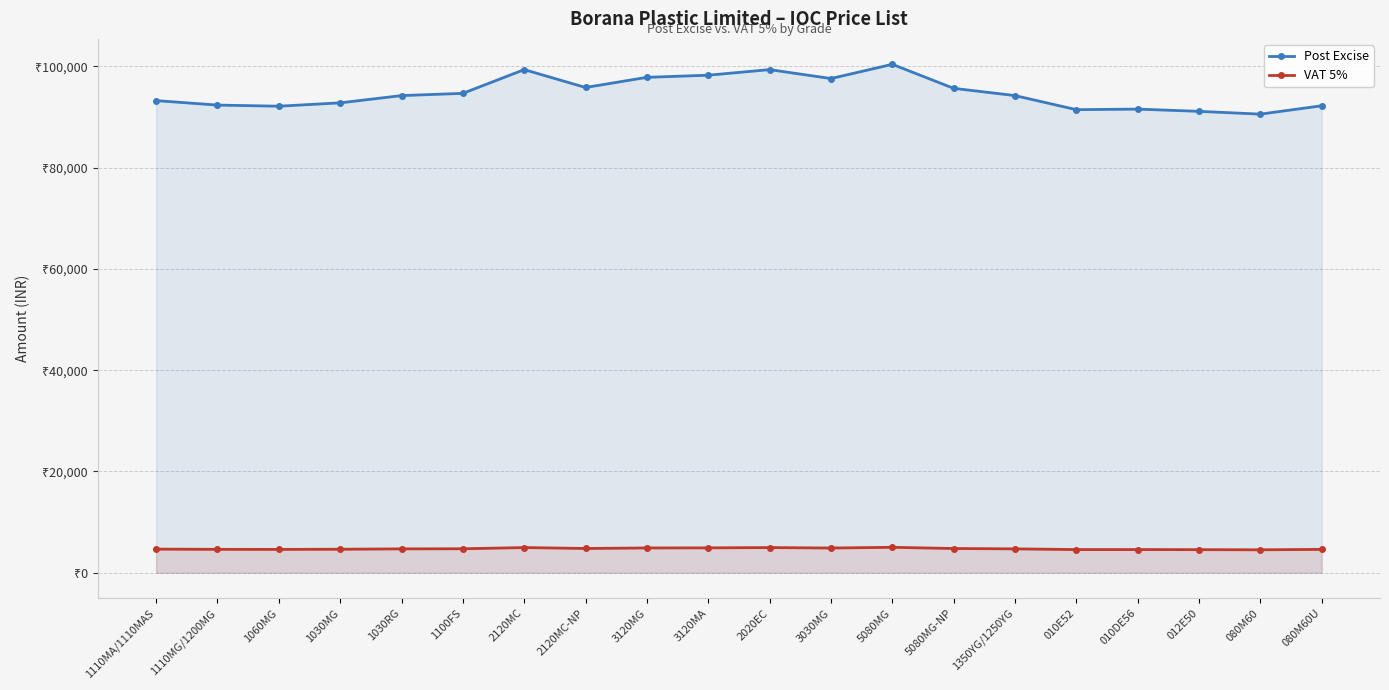

What is the label of the 10th point from the right?

2020EC